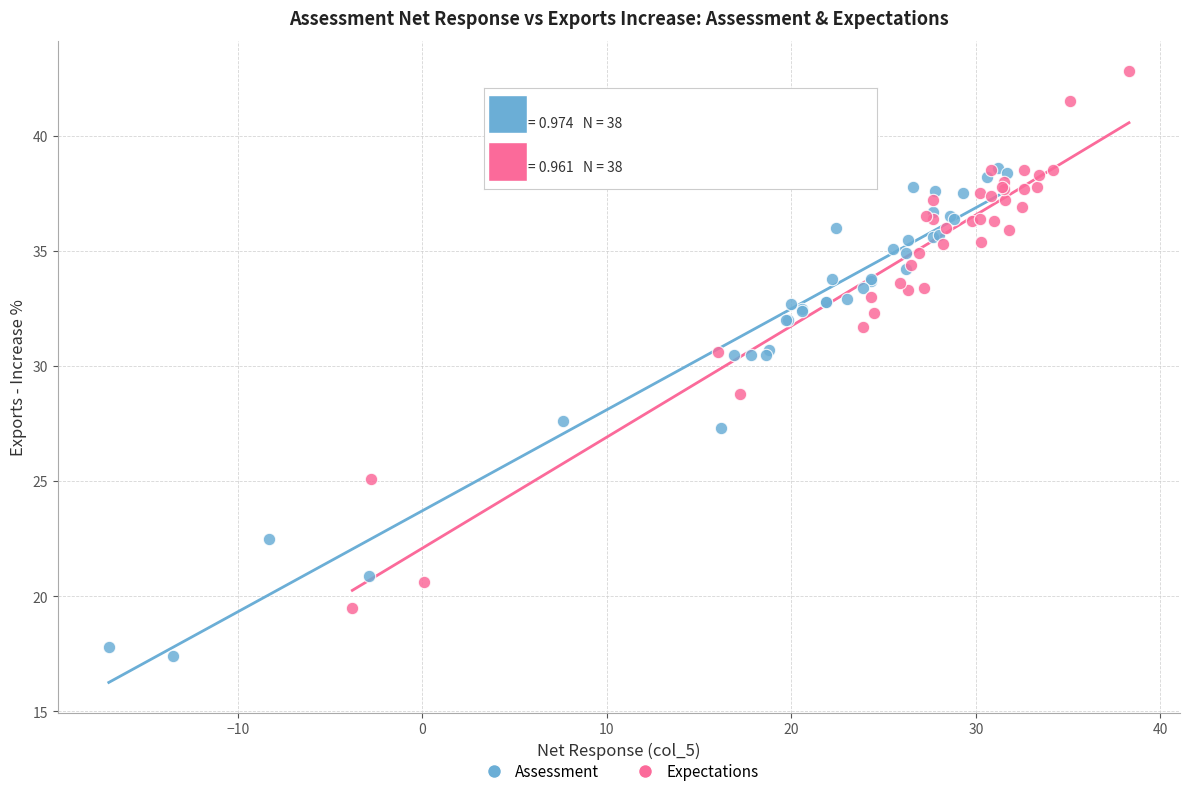

Which series contains the highest Y value?

Expectations